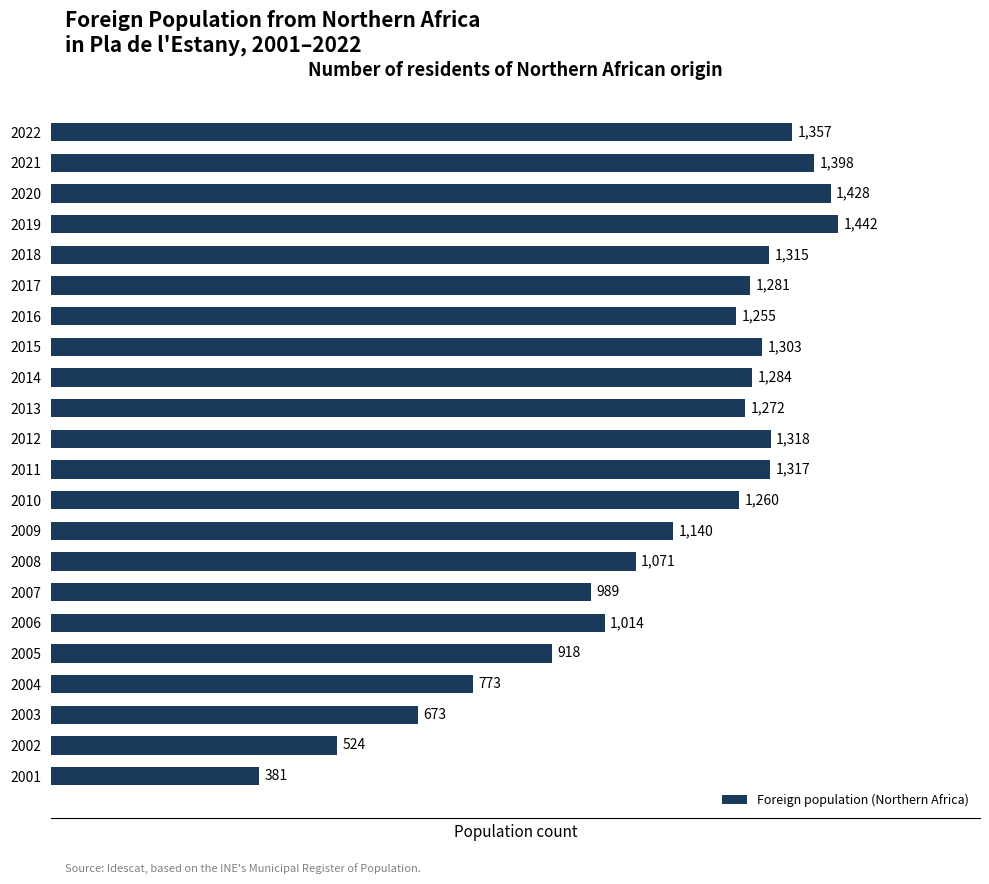

What is the value of the 22nd bar from the top?

381